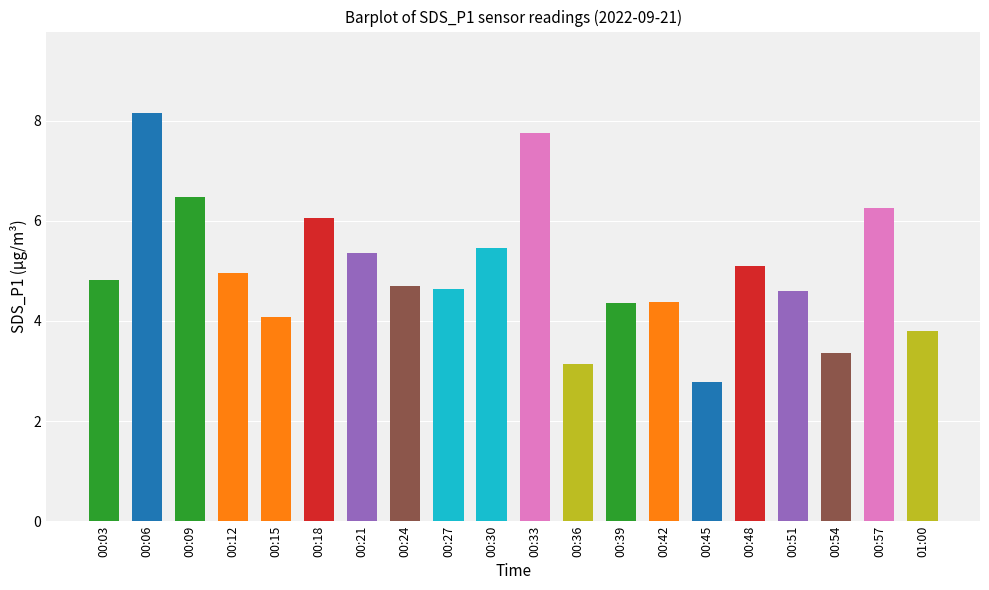

At which category does the chart reach its peak across all series?

00:06